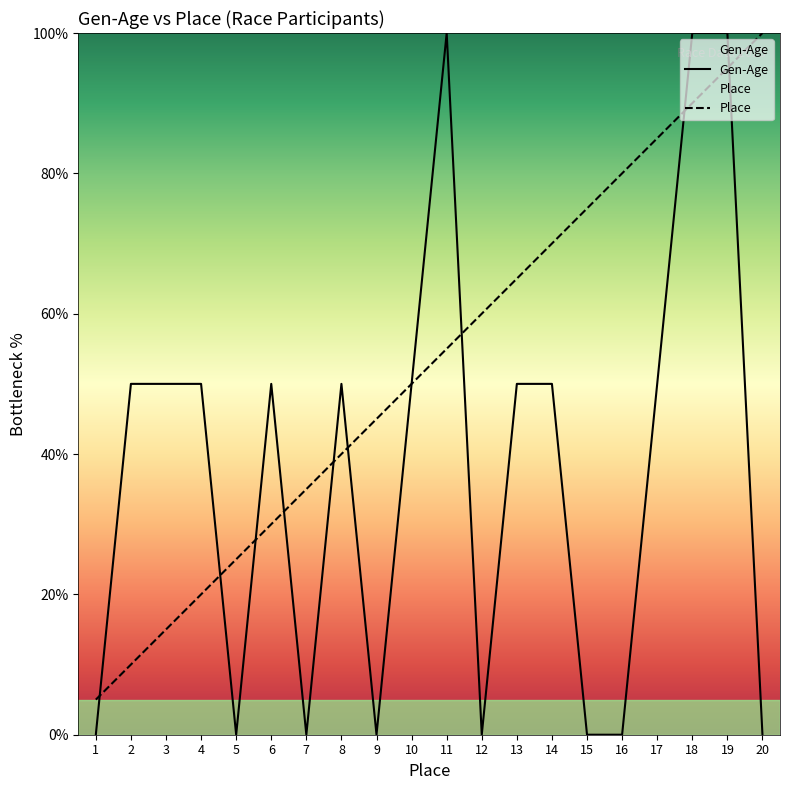

True or false: Gen-Age and Place cross at least once.

True